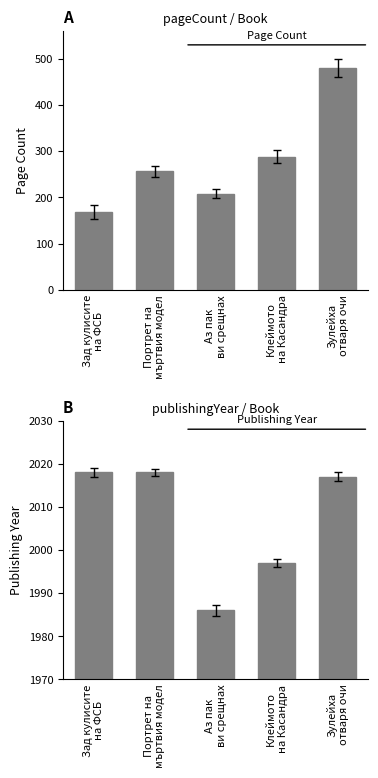

True or false: publishingYear has a value of 413 at Портрет на
мъртвия модел.

False